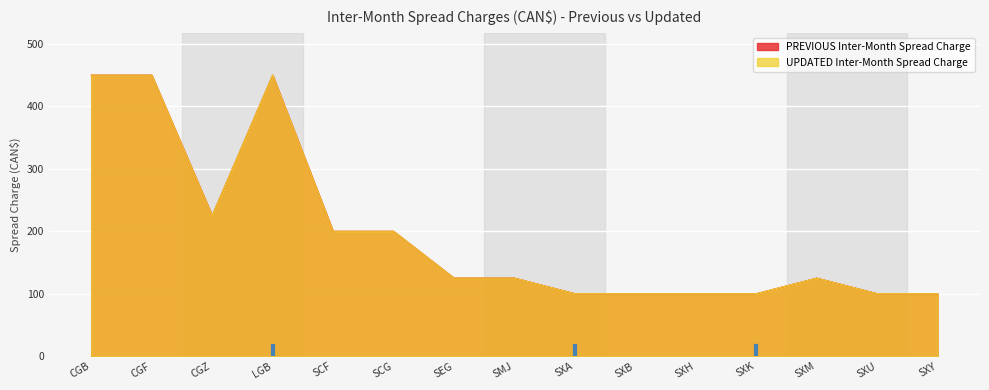

Where does the UPDATED Inter-Month Spread Charge series first go above 125?

CGB